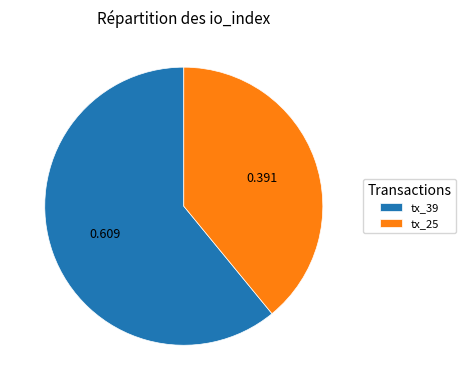

How many segments does this pie chart have?

2